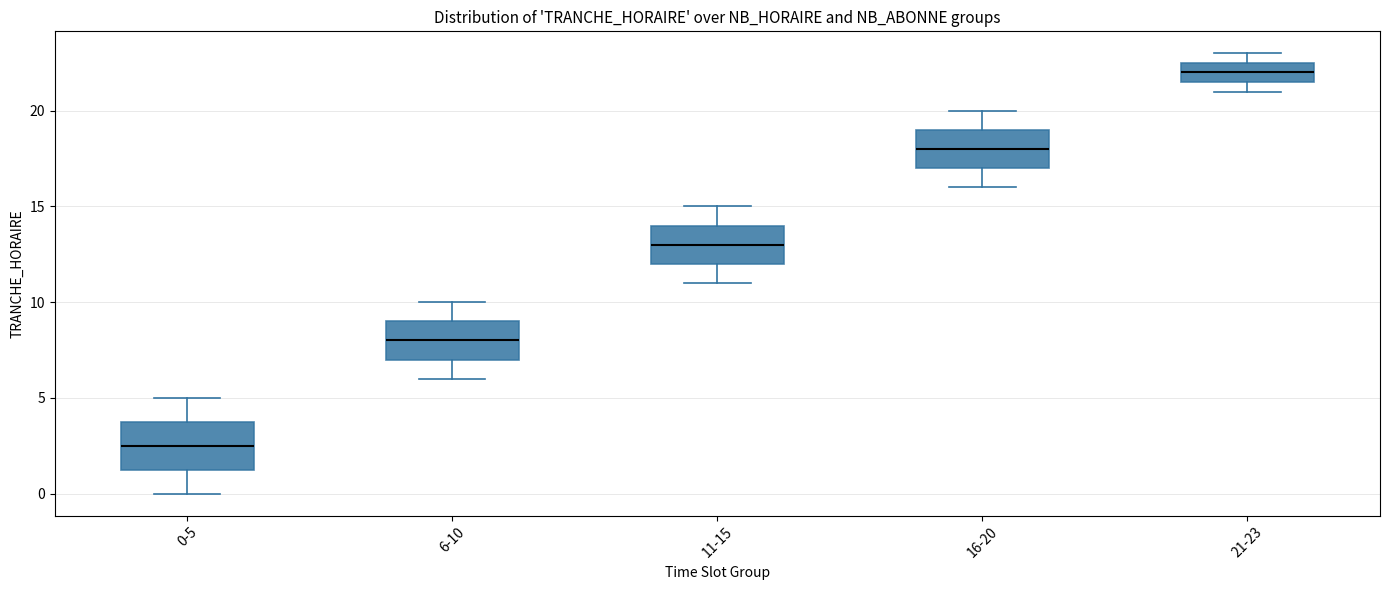

Reading left to right, read every box against the y-axis: the position of its median line, the range the box covers, and the ends of its whiskers. The values are not printed on the chart, so give them approximately, as read against the axis.

0-5: median 2.5, box 1.5 to 4.0, whiskers 0.0 to 5.0
6-10: median 8.0, box 7.0 to 9.0, whiskers 6.0 to 10.0
11-15: median 13.0, box 12.0 to 14.0, whiskers 11.0 to 15.0
16-20: median 18.0, box 17.0 to 19.0, whiskers 16.0 to 20.0
21-23: median 22.0, box 21.5 to 22.5, whiskers 21.0 to 23.0